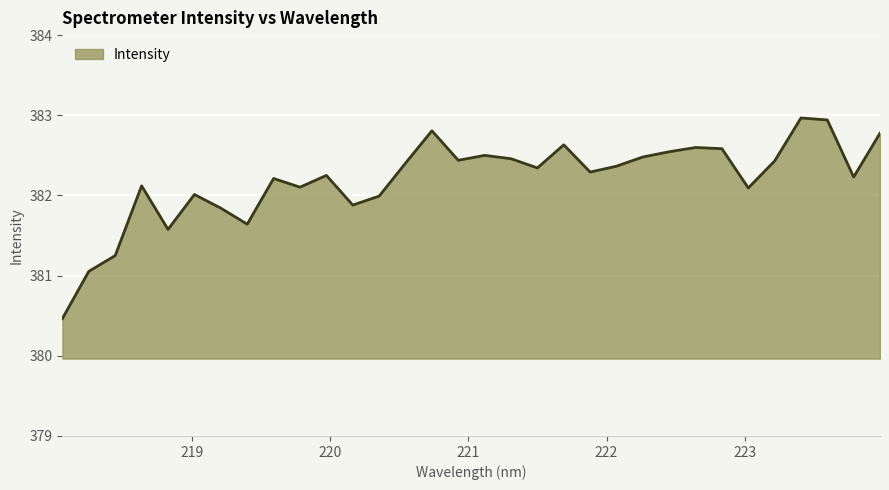

What is the difference between the maximum and minimum values?

2.5